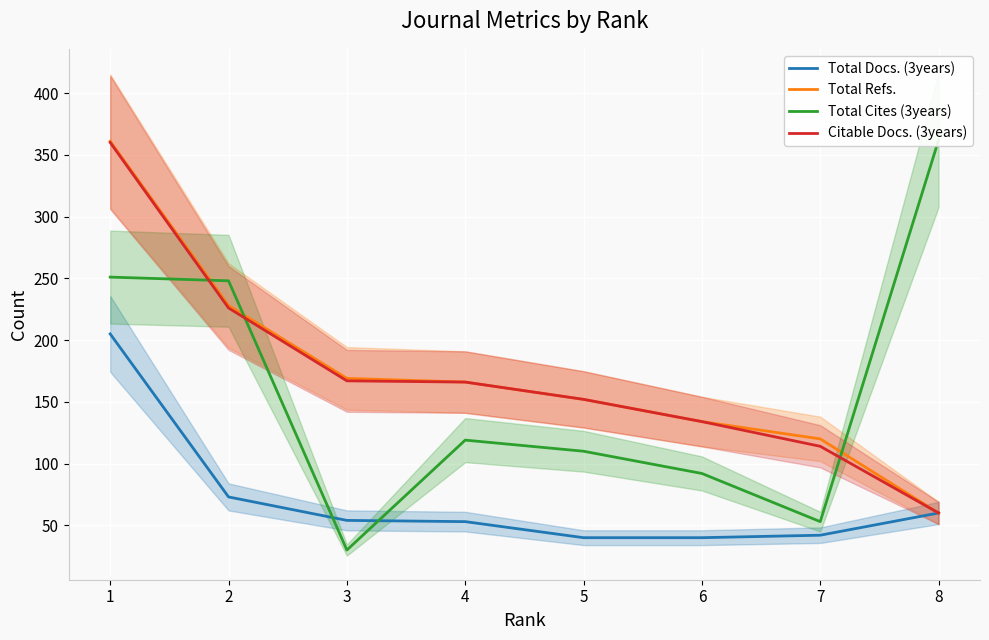

The value of Total Refs. at 4 is 38. True or false?

False